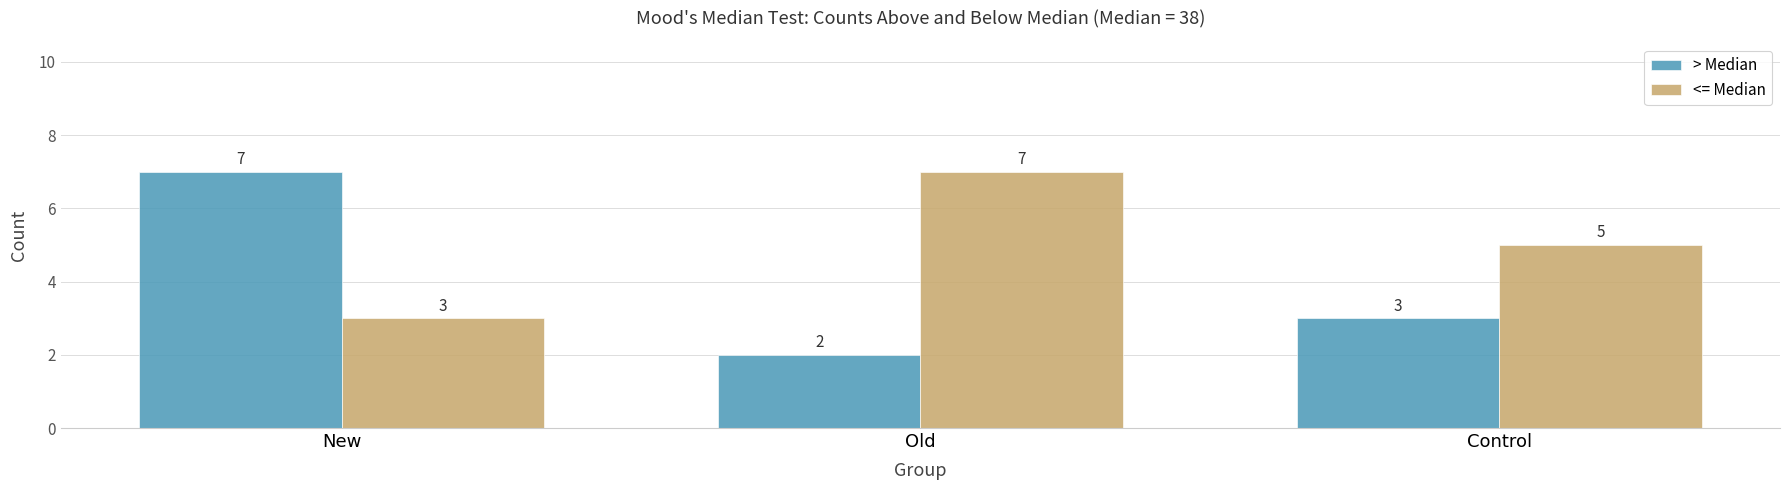

What is the difference between the highest and lowest values at Control?

2